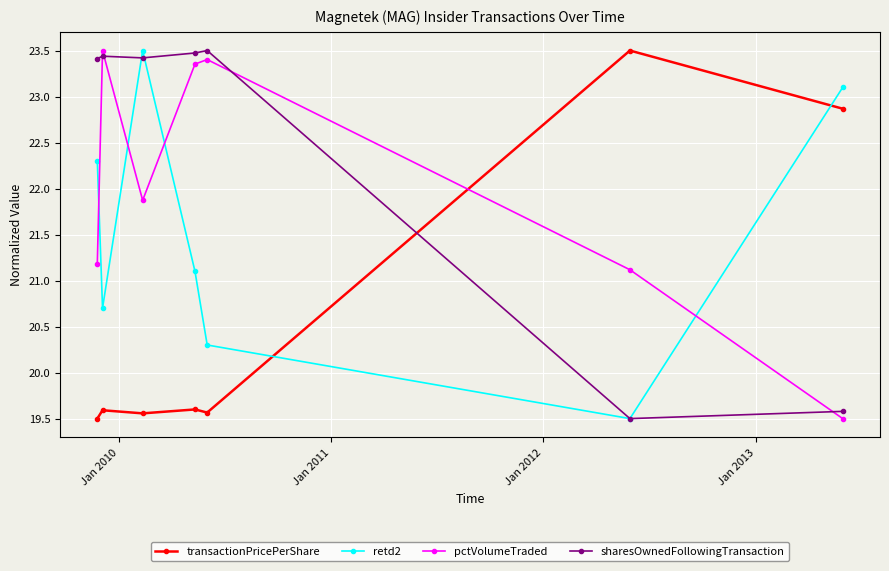

How many interior local valleys does the retd2 series have?

2